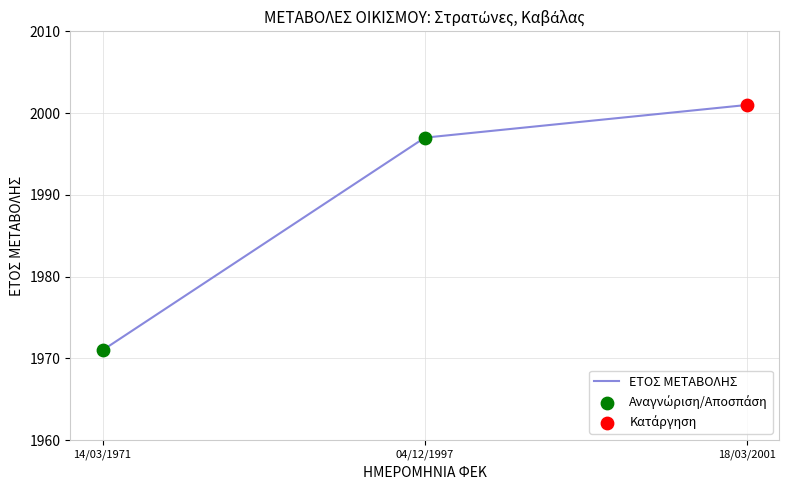

What is the ratio of the value at 18/03/2001 to the value at 14/03/1971?

1.0